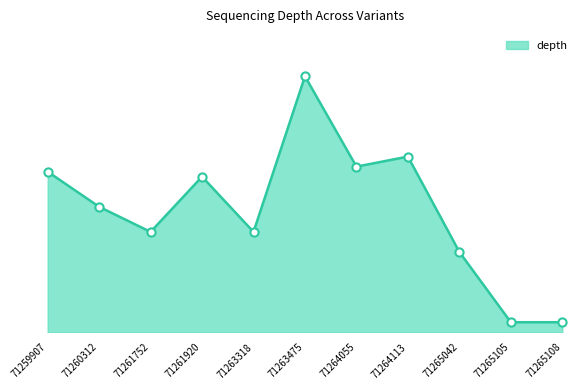

Approximately how many times larger is the value at 71261920 compared to 71265108?

15.5